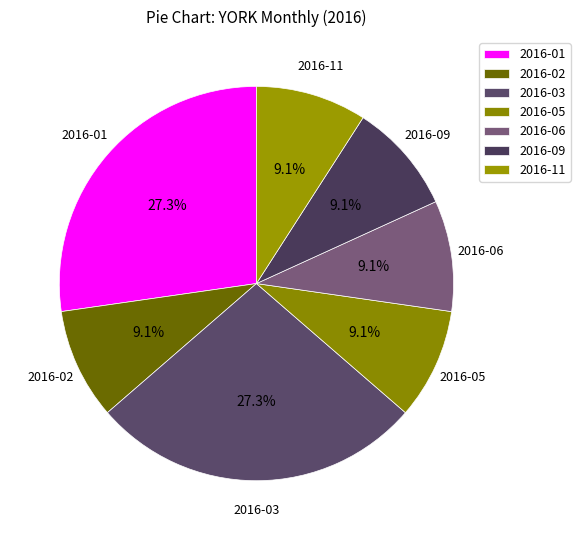

How many segments does this pie chart have?

7